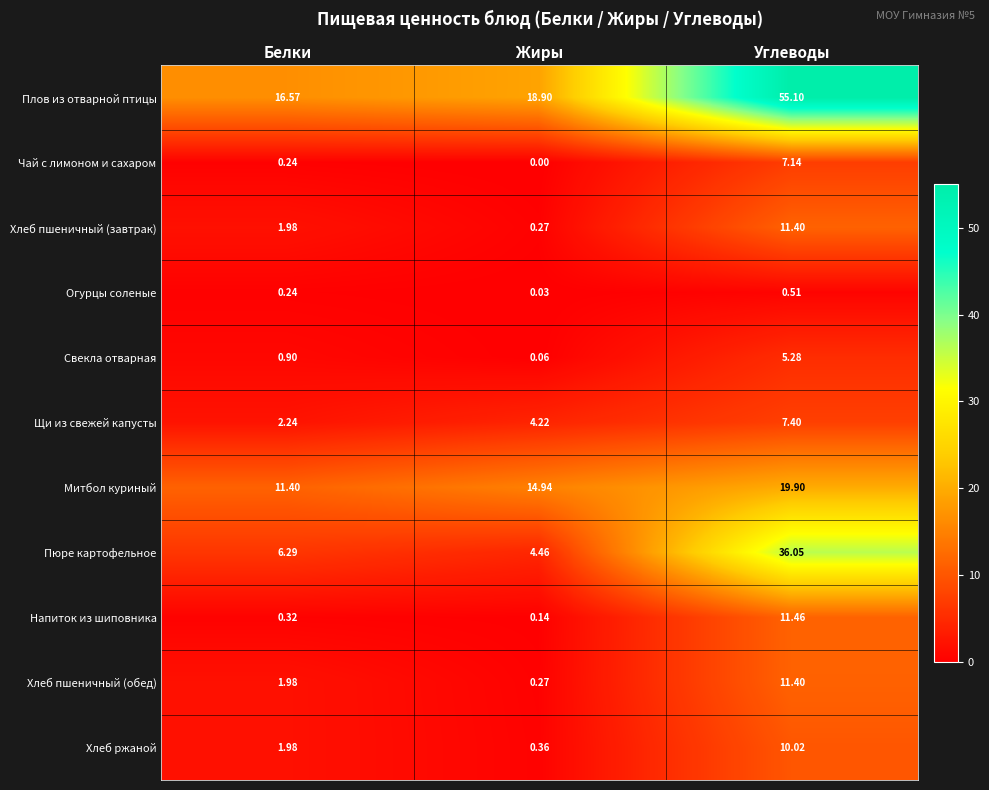

Between Белки and Жиры, which series saw the biggest shift?

Митбол куриный